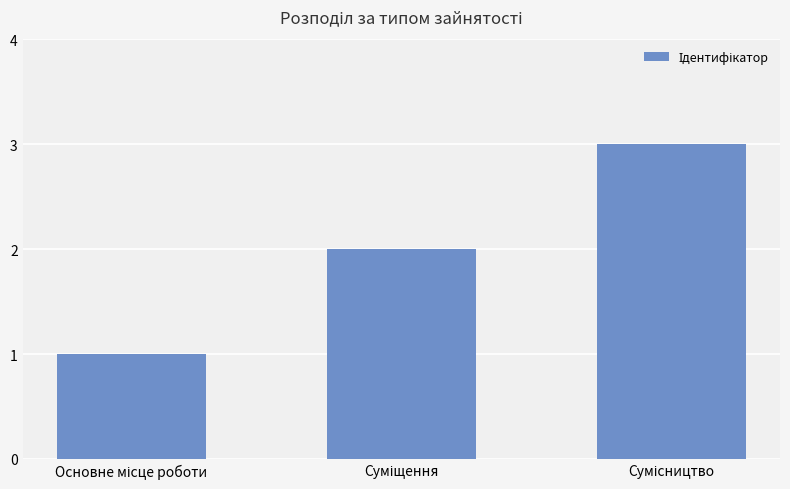

What is the maximum value shown in the chart?

3